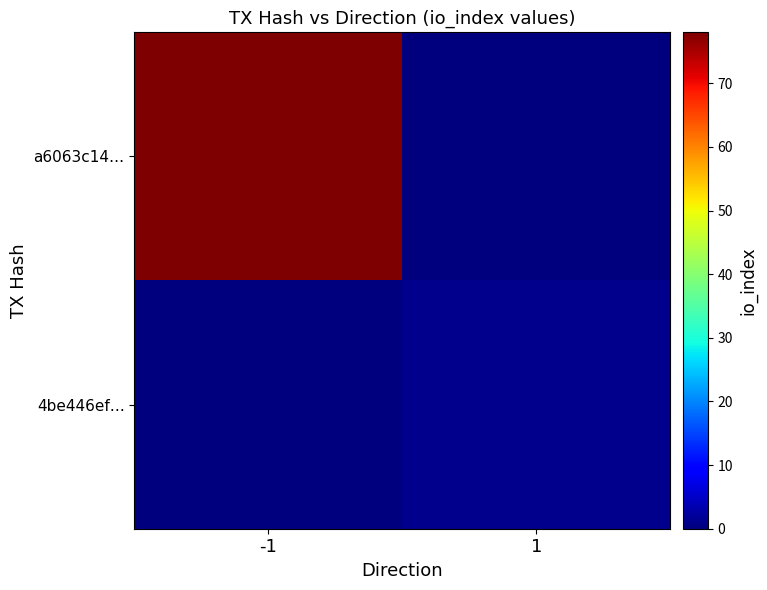

Count the number of categories in the chart.

2